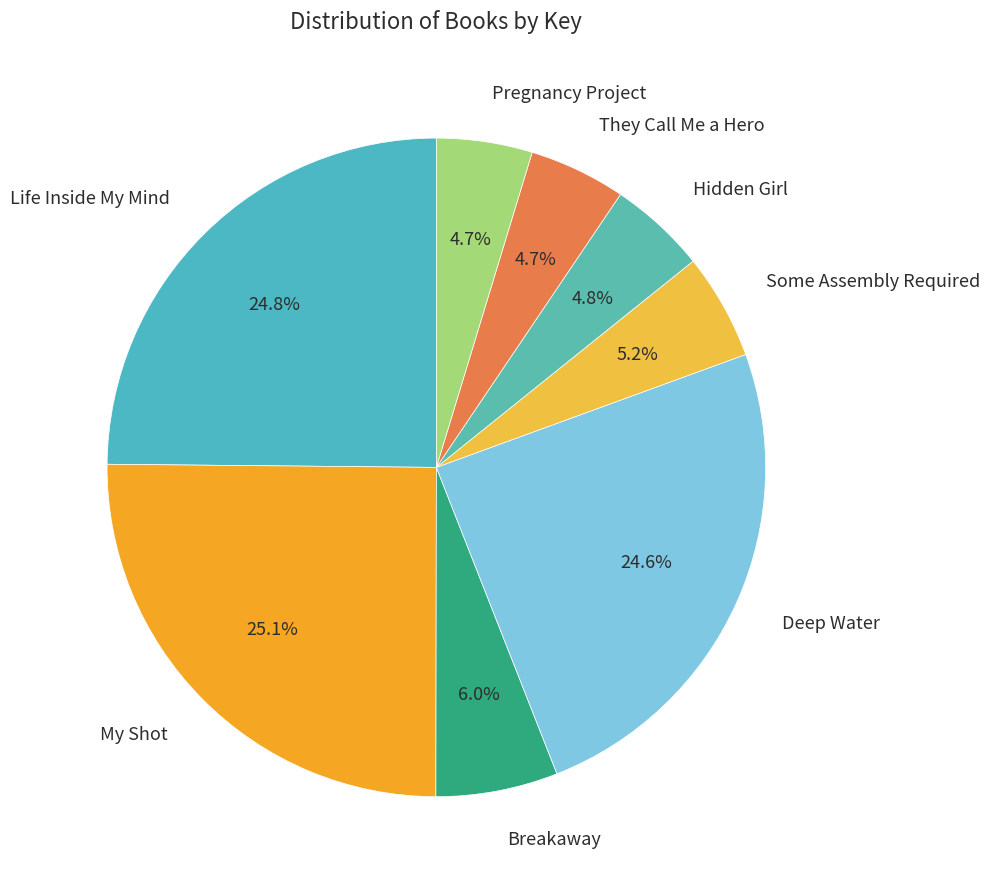

Rank the categories by value from highest to lowest.

My Shot, Life Inside My Mind, Deep Water, Breakaway, Some Assembly Required, Hidden Girl, They Call Me a Hero, Pregnancy Project